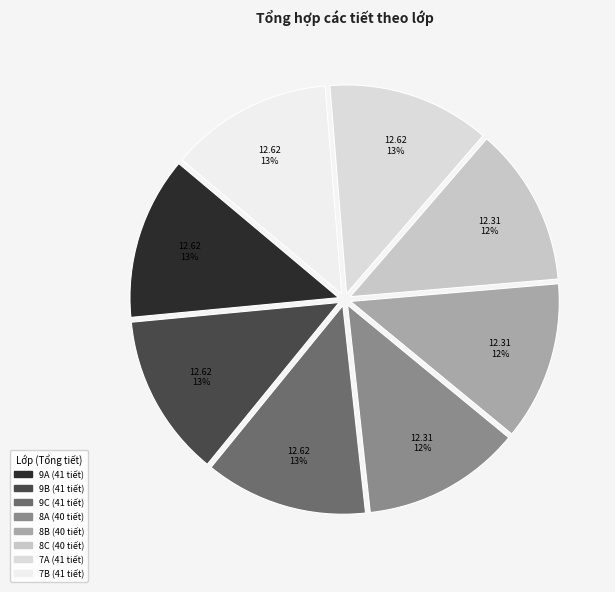

Do 8C and 8B together represent more than half of the pie?

No